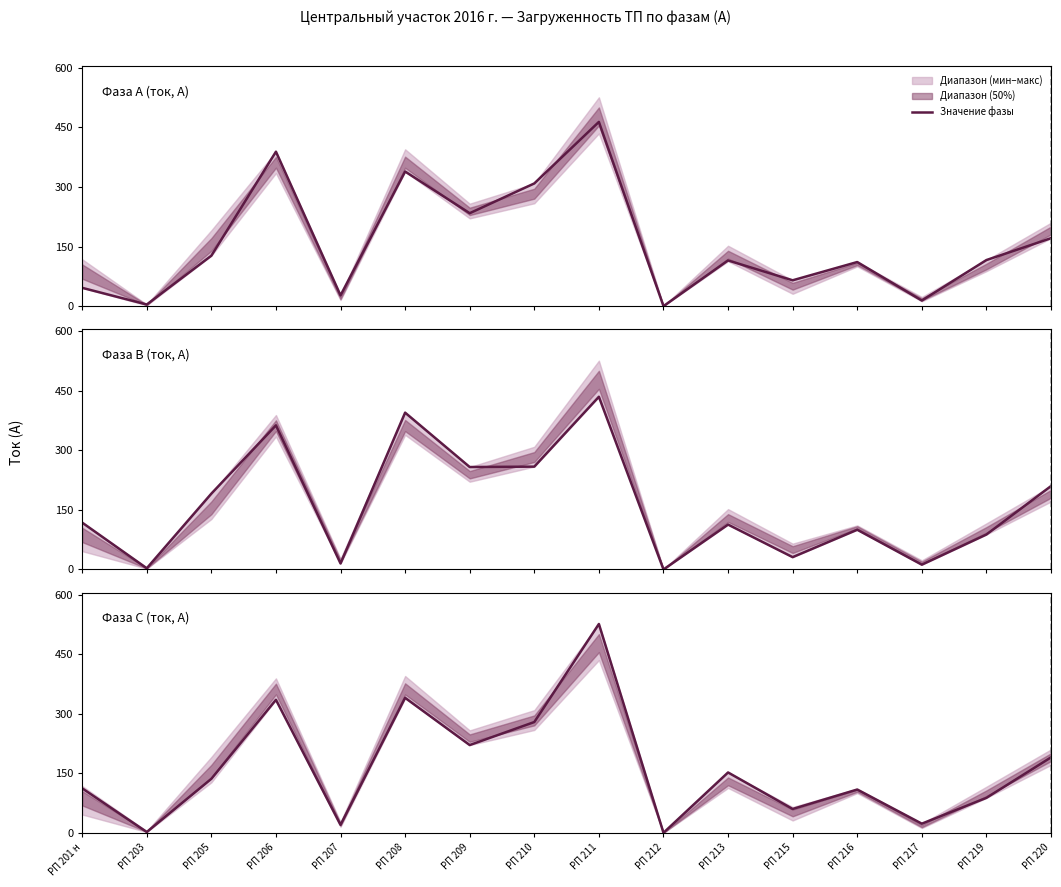

Is this an area chart (filled region under the line)?

No